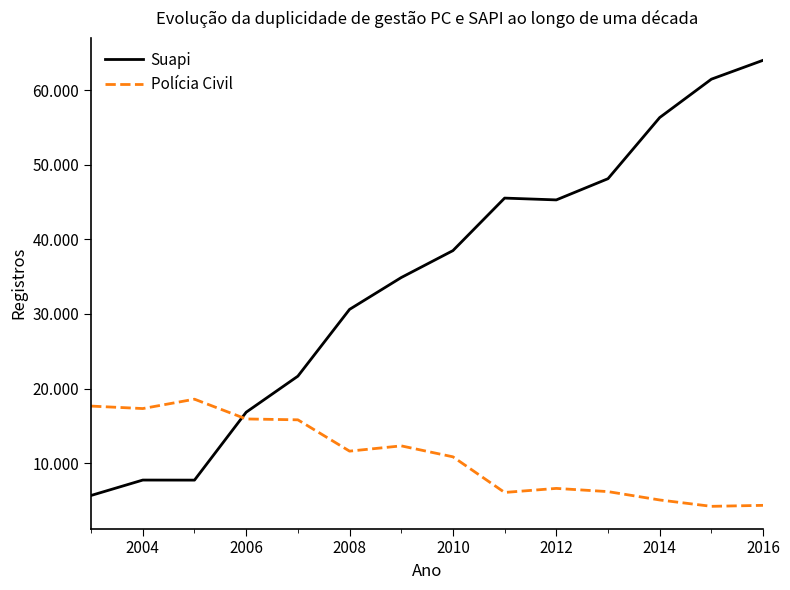

What are all the series names shown in the legend?

Suapi, Polícia Civil